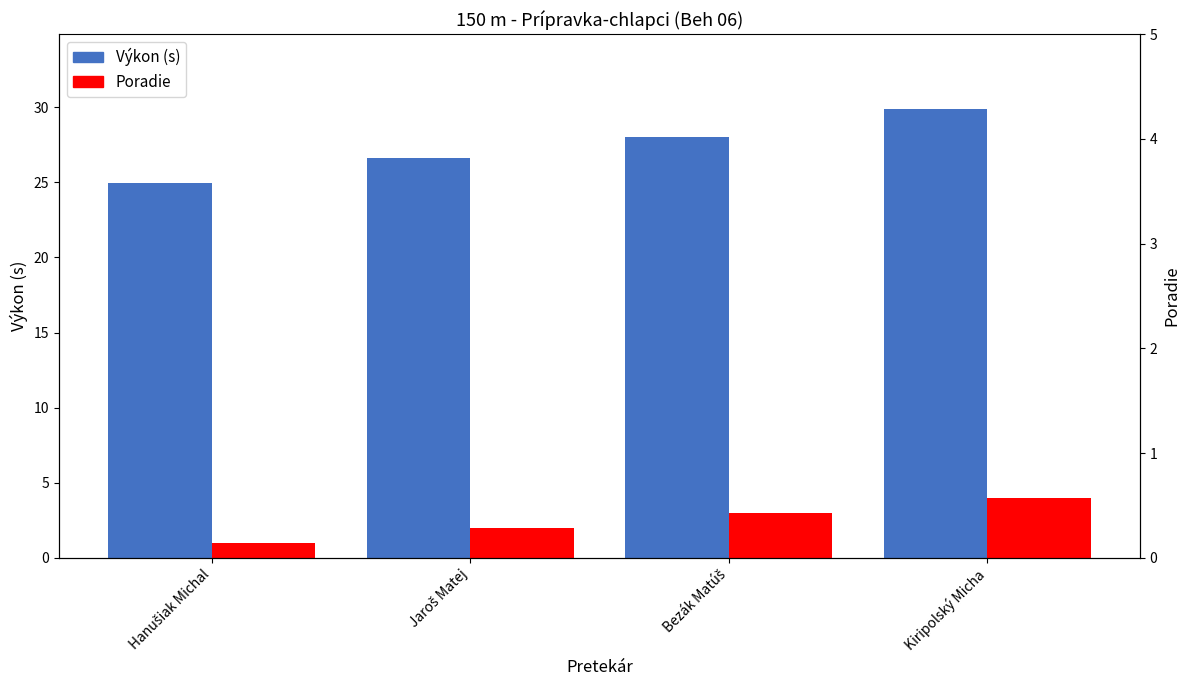

Where does the Poradie series first go above 3?

Kiripolský Micha